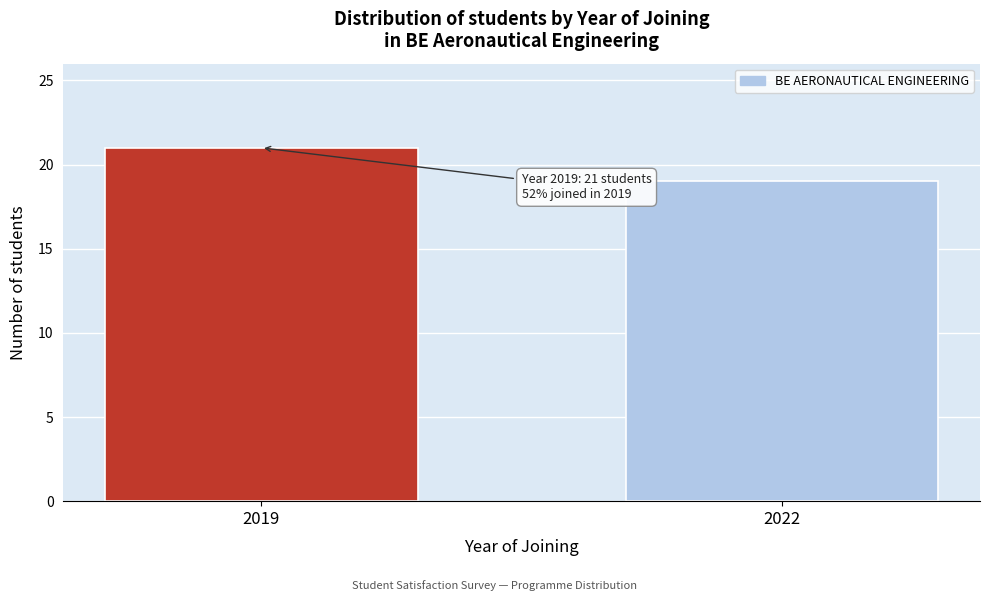

Reading left to right, transcribe all the data shown in this chart.

21	19